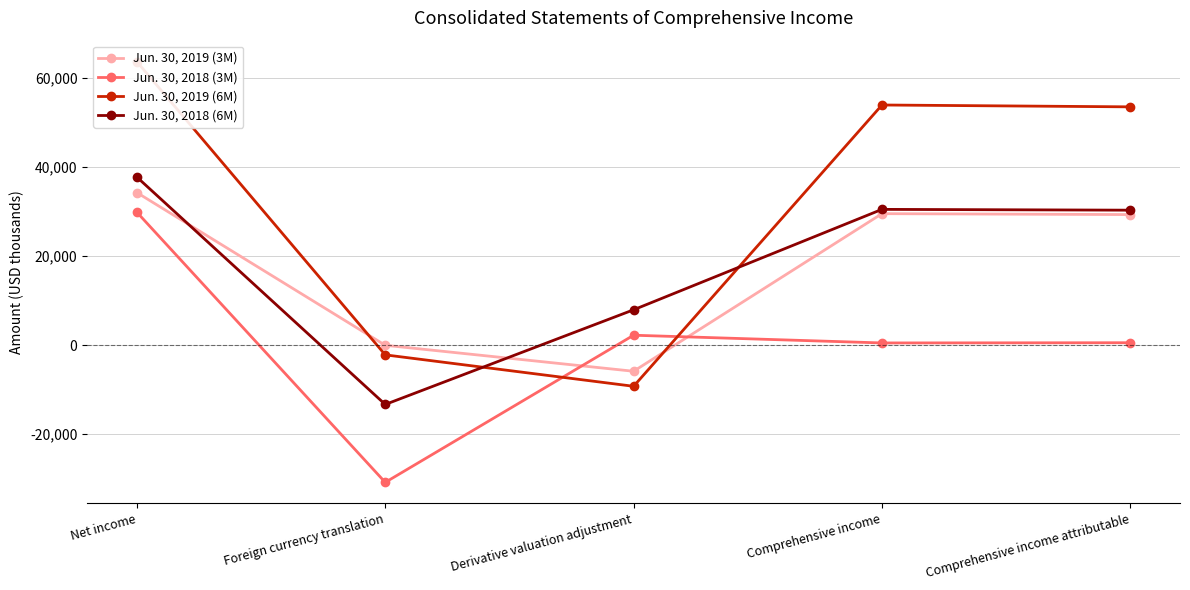

Reading left to right, extract all data points from this chart.

Jun. 30, 2019 (3M): 34259	-50	-5887	29523	29316
Jun. 30, 2018 (3M): 29843	-30851	2211	476	524
Jun. 30, 2019 (6M): 63667	-2202	-9264	53939	53522
Jun. 30, 2018 (6M): 37742	-13346	7926	30488	30306